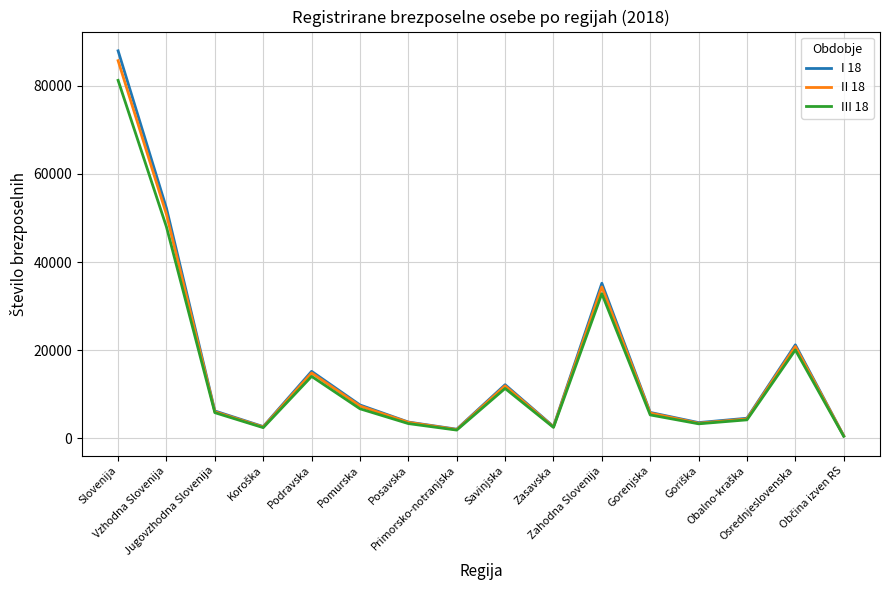

What position from the left is Osrednjeslovenska?

15